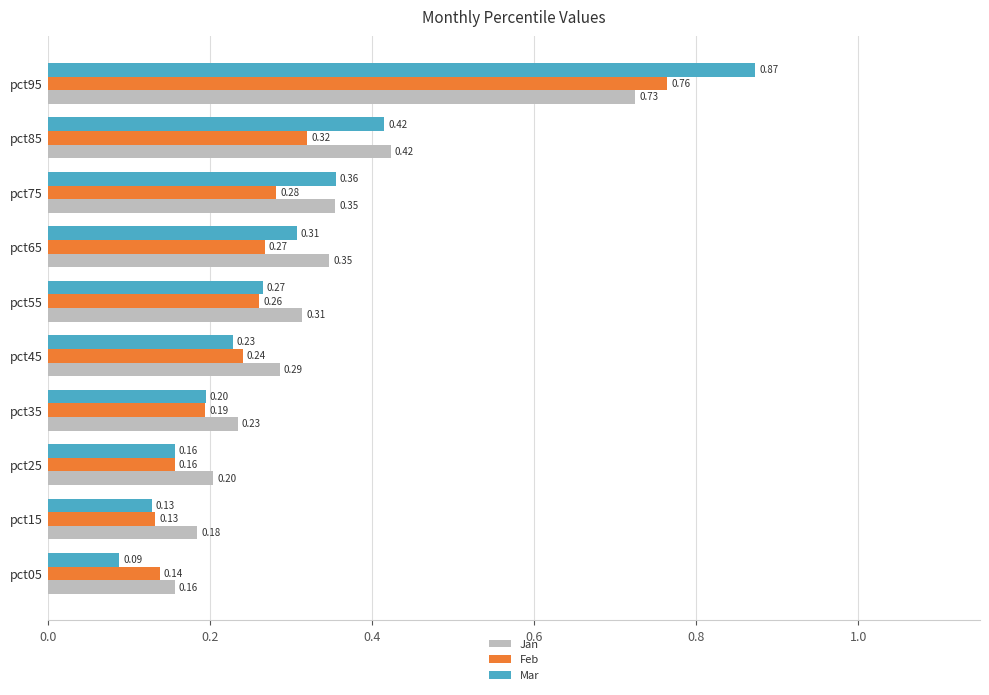

What is the sum of all Jan values?

3.2